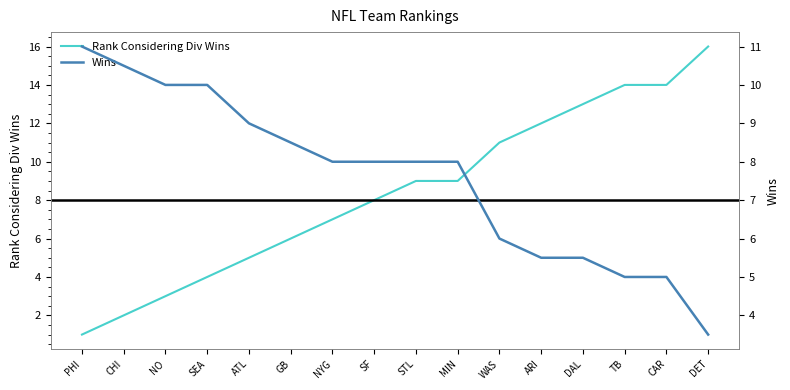

Which label corresponds to the largest value in the chart?

DET